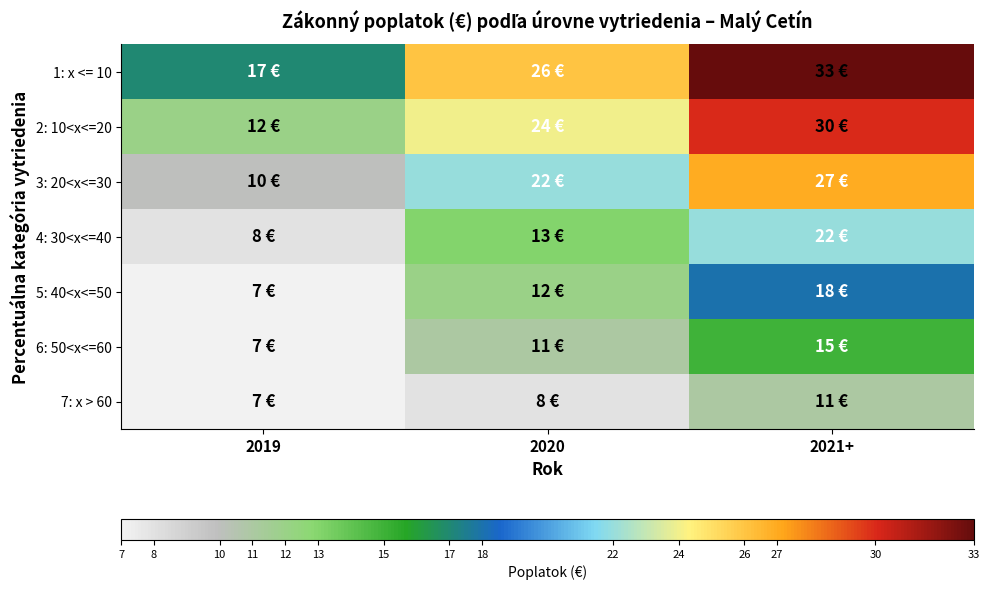

Reading left to right, list all the values displayed in this chart.

1: x <= 10: 2019=17	2020=26	2021+=33
2: 10<x<=20: 2019=12	2020=24	2021+=30
3: 20<x<=30: 2019=10	2020=22	2021+=27
4: 30<x<=40: 2019=8	2020=13	2021+=22
5: 40<x<=50: 2019=7	2020=12	2021+=18
6: 50<x<=60: 2019=7	2020=11	2021+=15
7: x > 60: 2019=7	2020=8	2021+=11